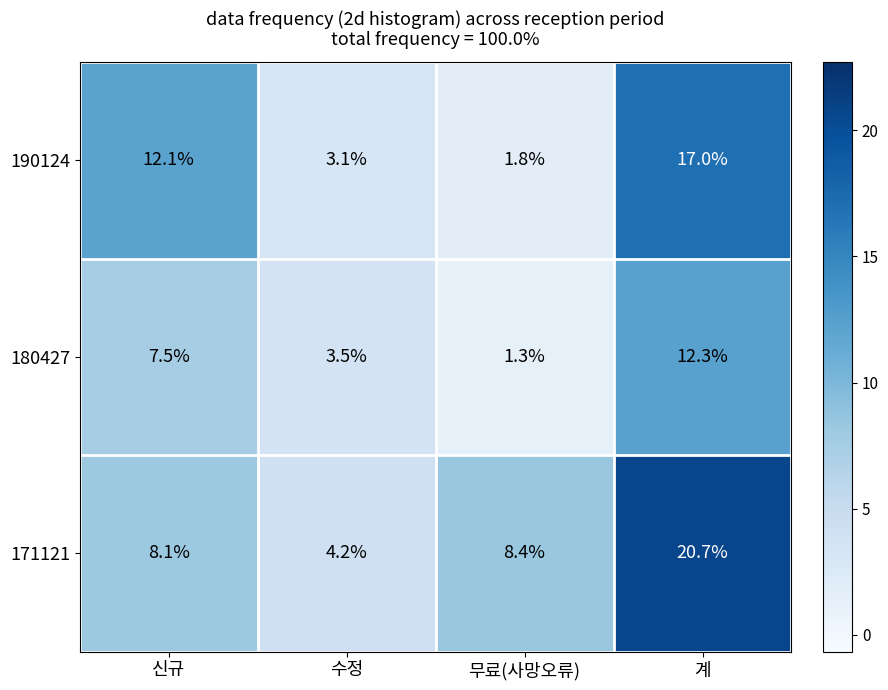

Is it true that 180427 equals 2.2 at 무료(사망오류)?

False